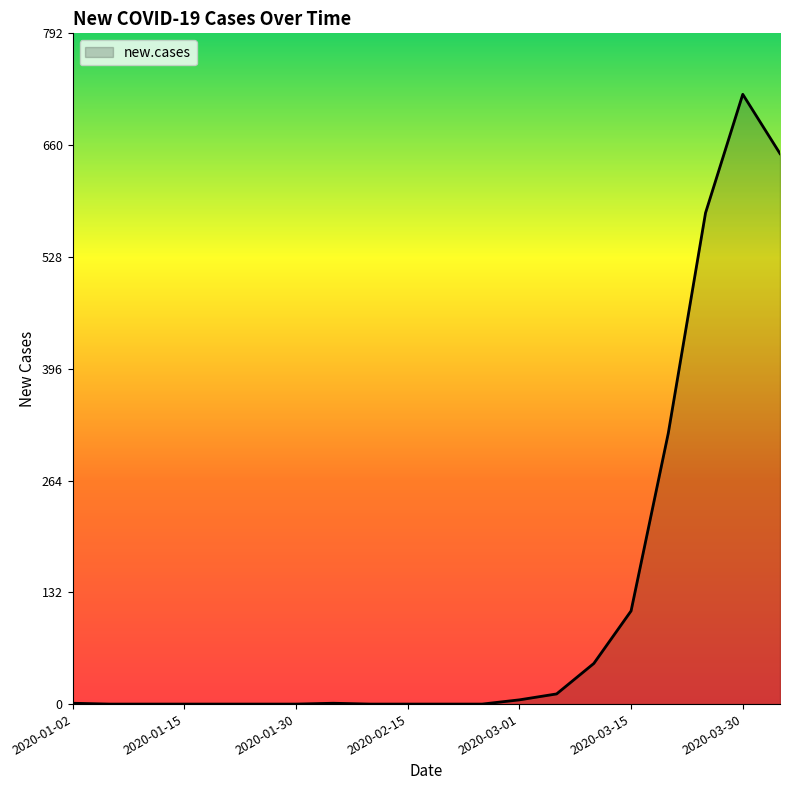

What is the maximum value shown in the chart?

720